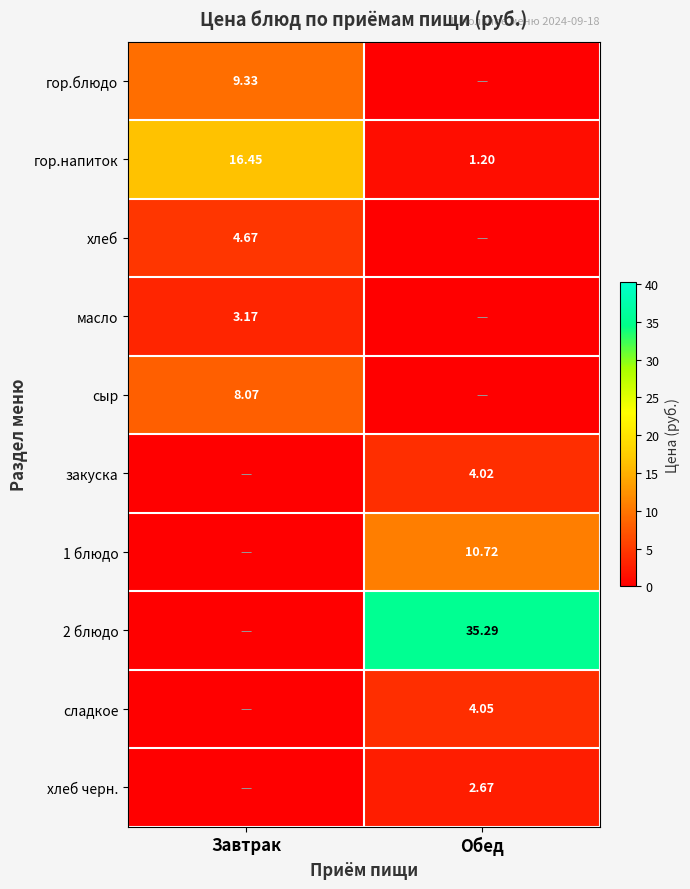

What is the greatest value displayed?

35.3